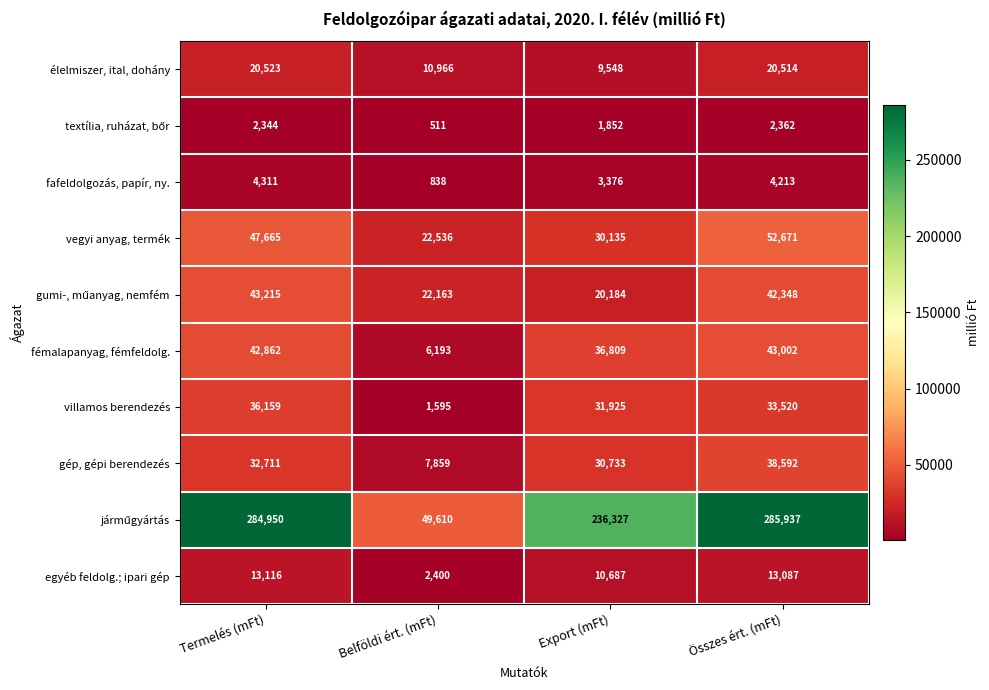

The value of élelmiszer, ital, dohány at Belföldi ért. (mFt) is 10966. True or false?

True